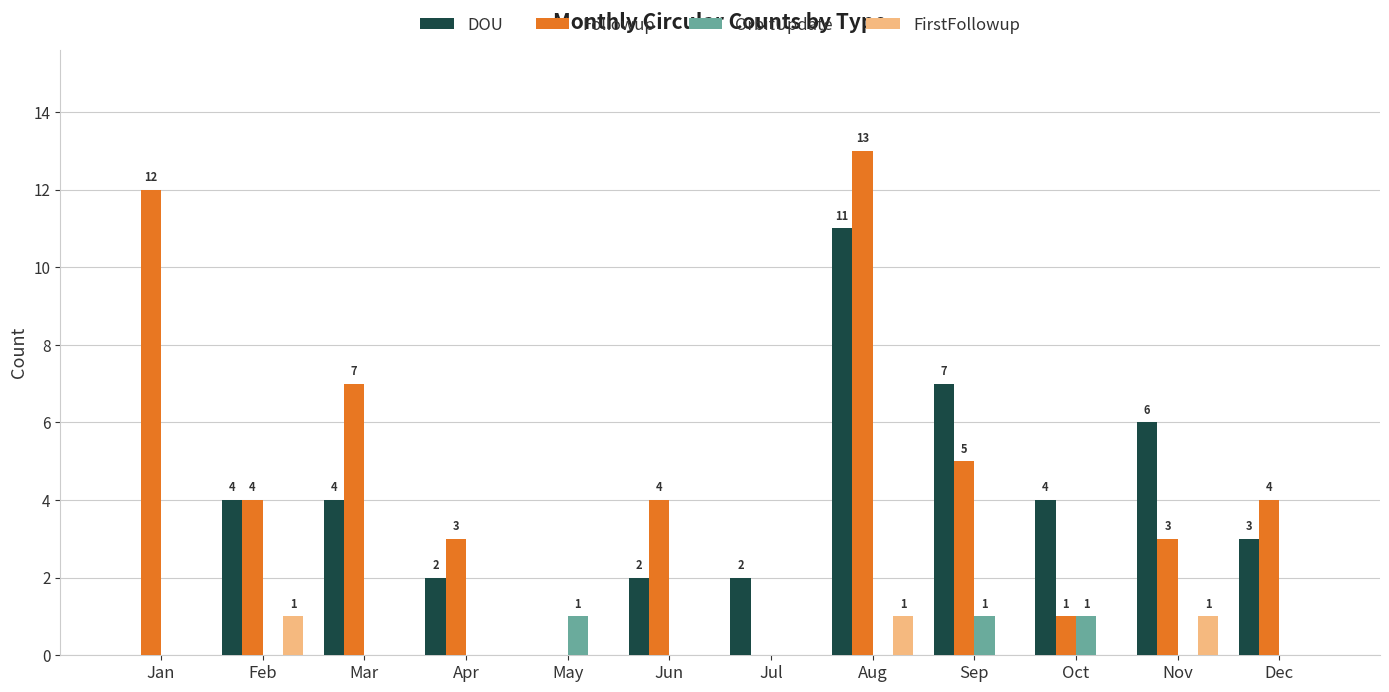

What are all the series names shown in the legend?

DOU, Followup, OrbitUpdate, FirstFollowup